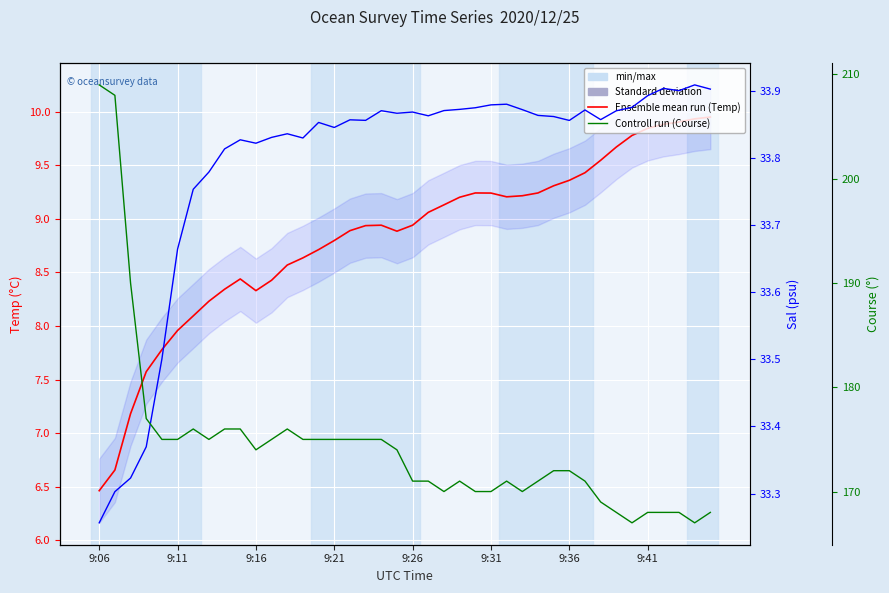

Which series has the widest spread of values?

Course(deg)